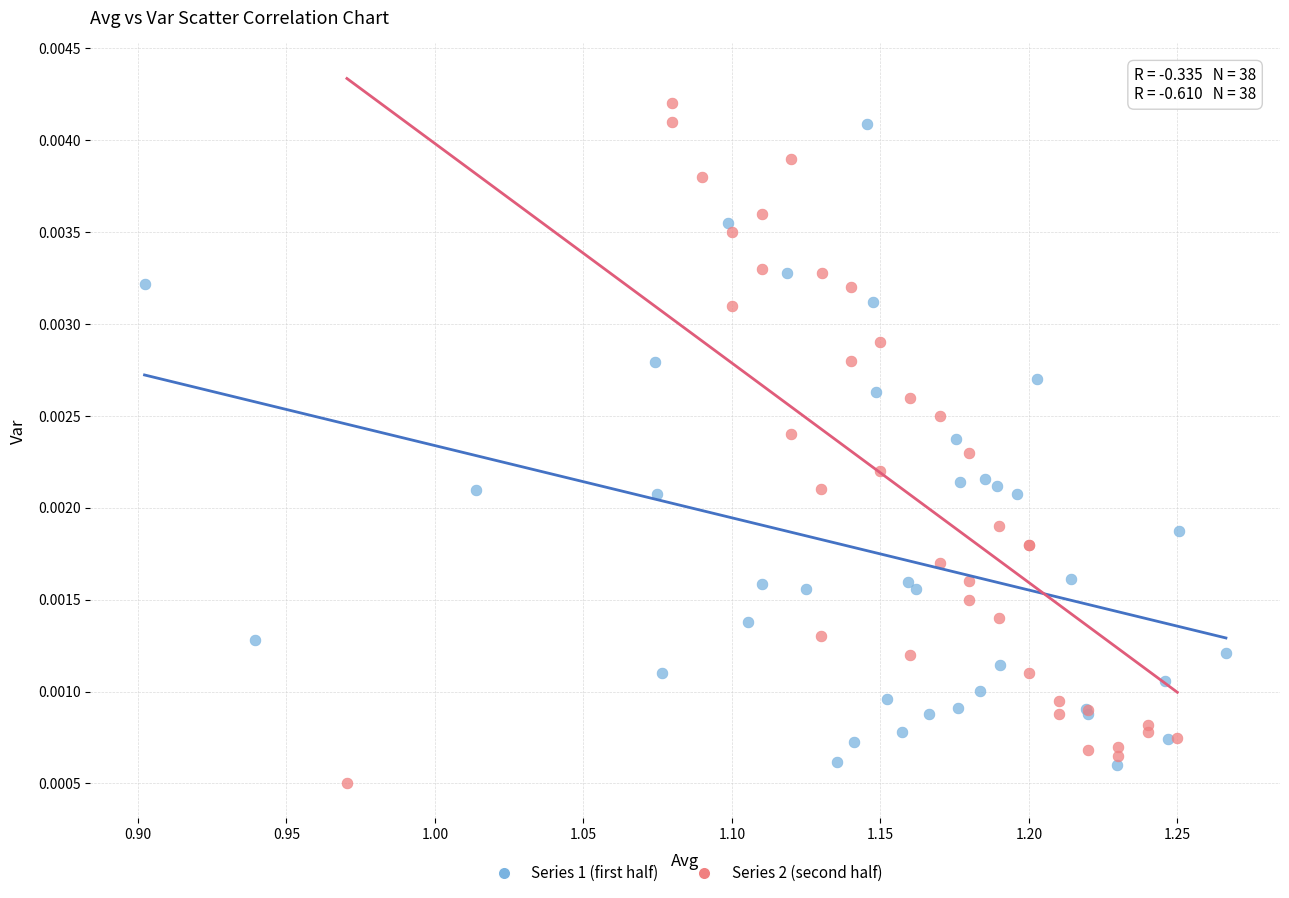

Which series reaches the minimum Y coordinate?

Series 2 (second half)